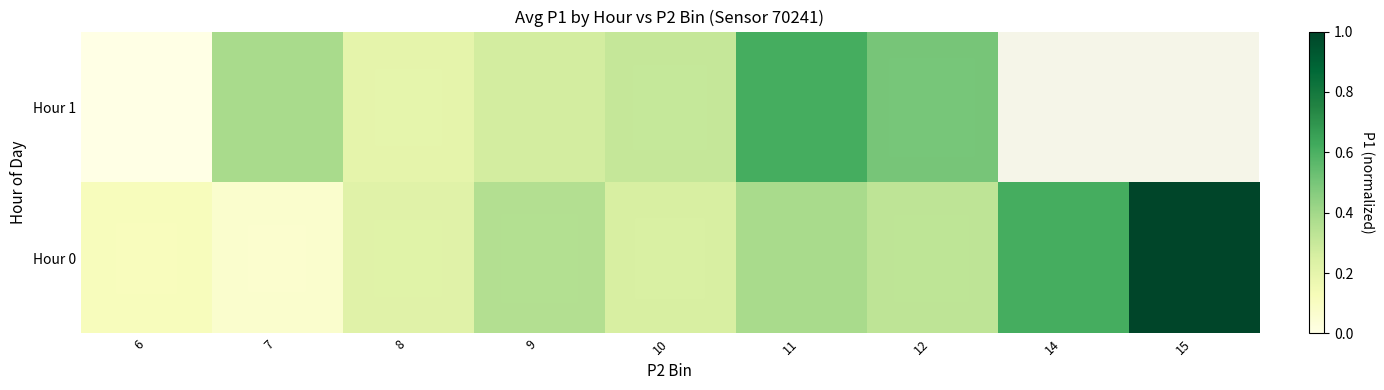

List the series in order of their peak value, highest first.

Hour 0, Hour 1